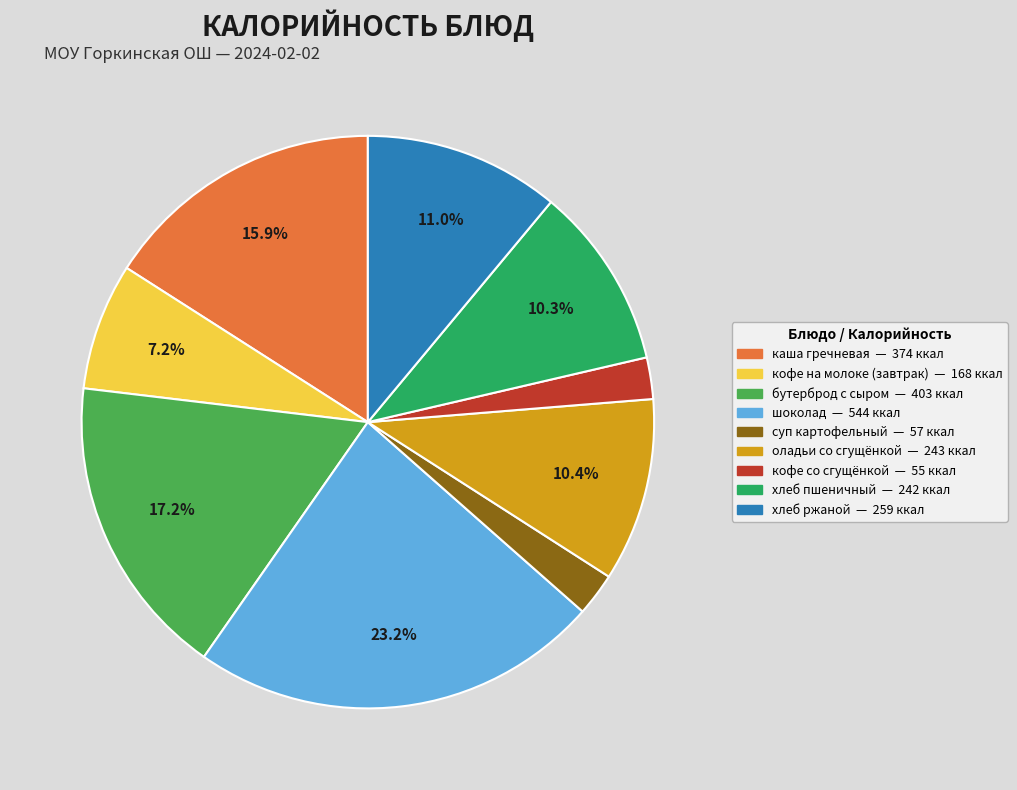

Is there any slice that represents more than half of the pie?

No